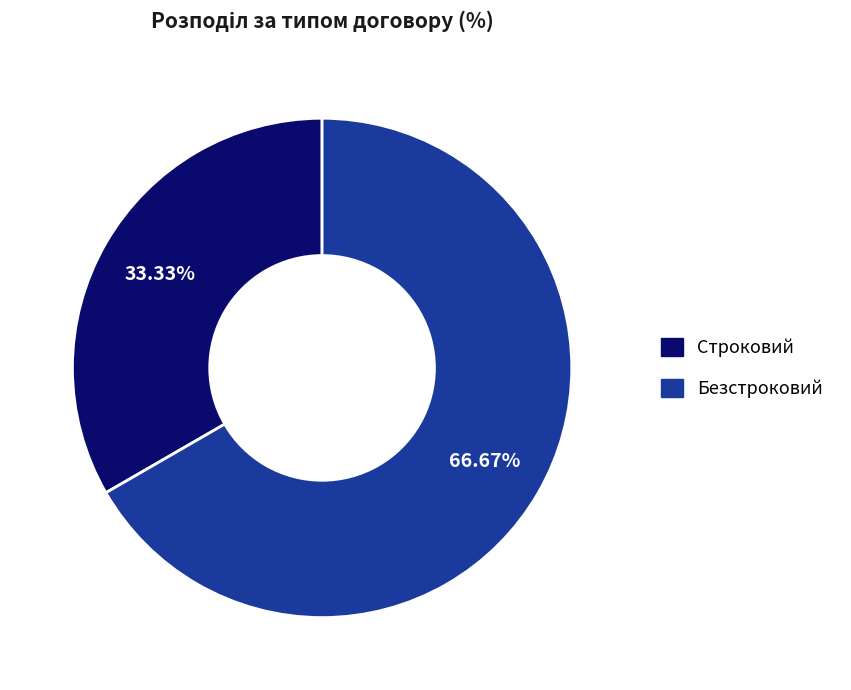

Is there any slice that represents more than half of the pie?

Yes